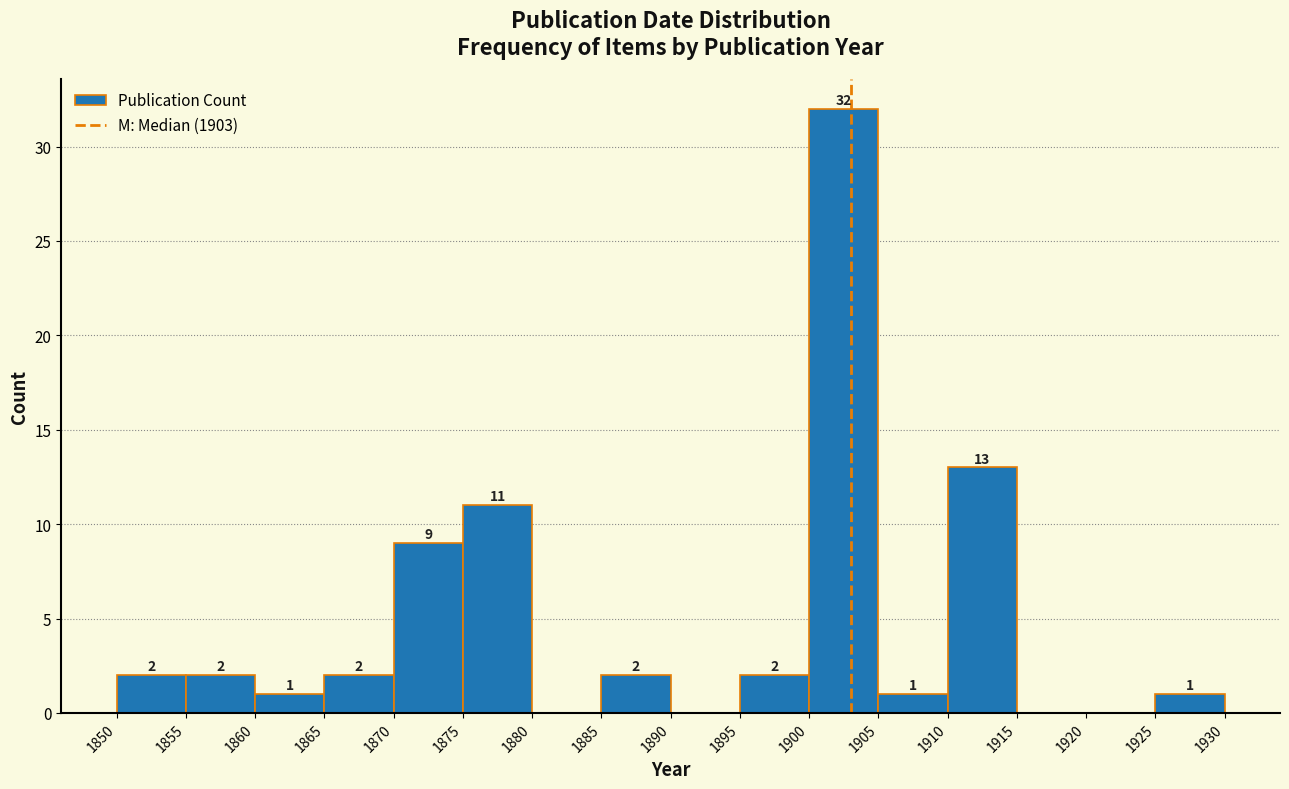

Over which range of the x-axis is the bar tallest?

1900 to 1905